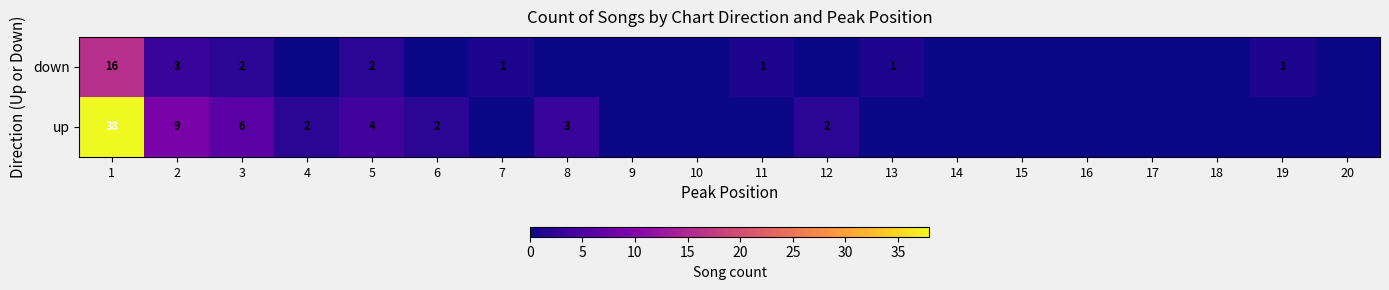

Is it true that down equals 16 at 1?

True